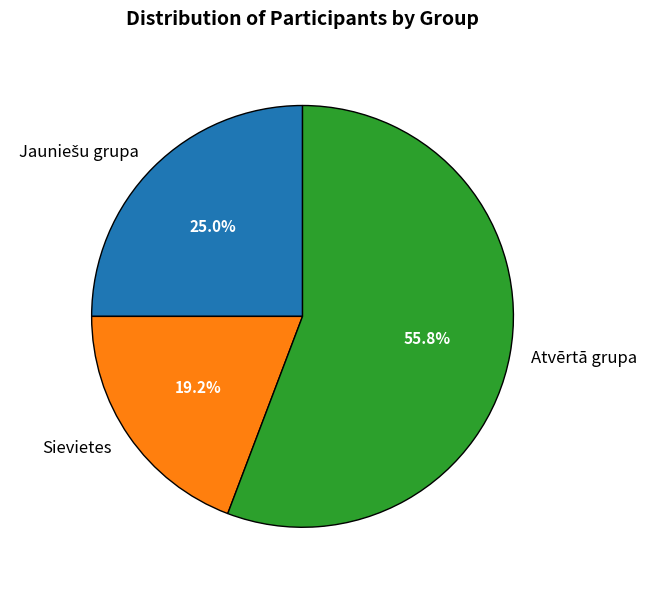

True or false: Sievietes accounts for 25% of the total.

False